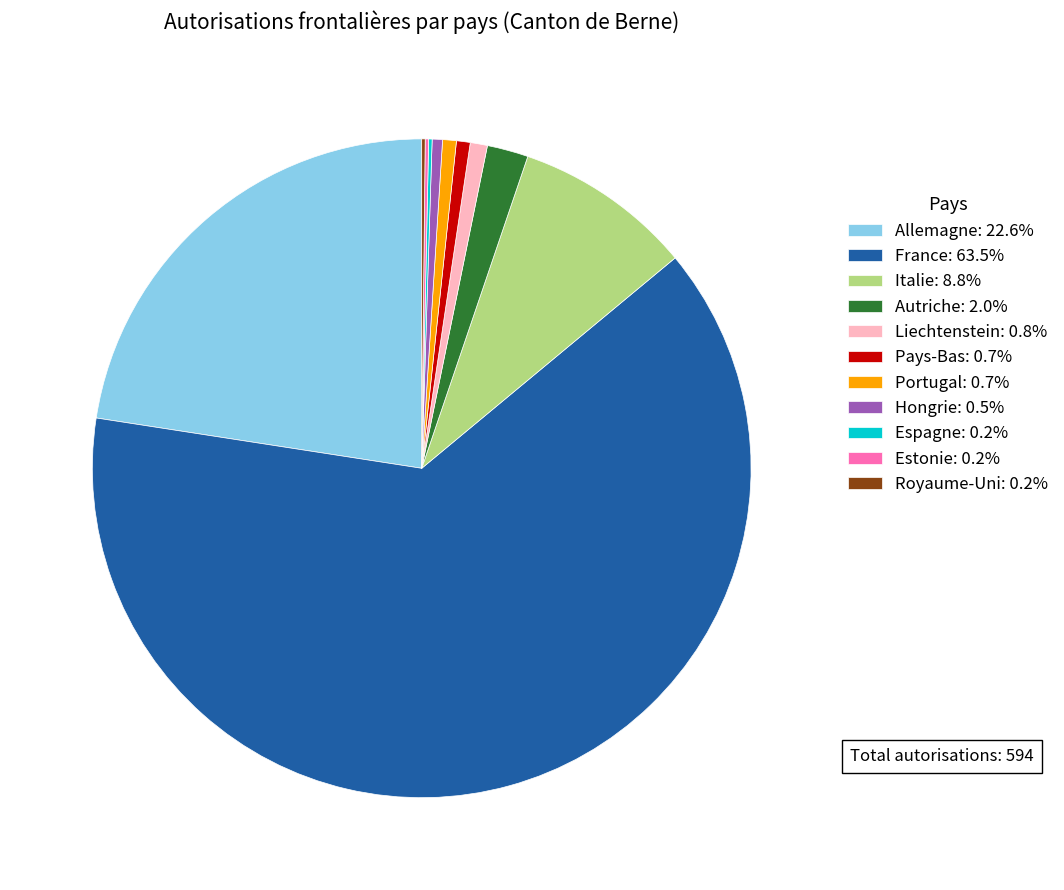

Between Hongrie and France, which is larger?

France